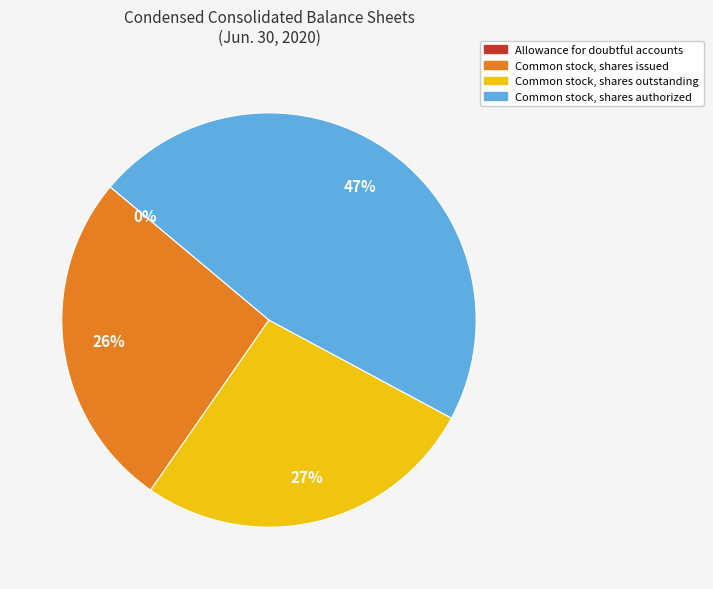

To the nearest percent, what is the difference between the largest and smallest slice percentages?

47%